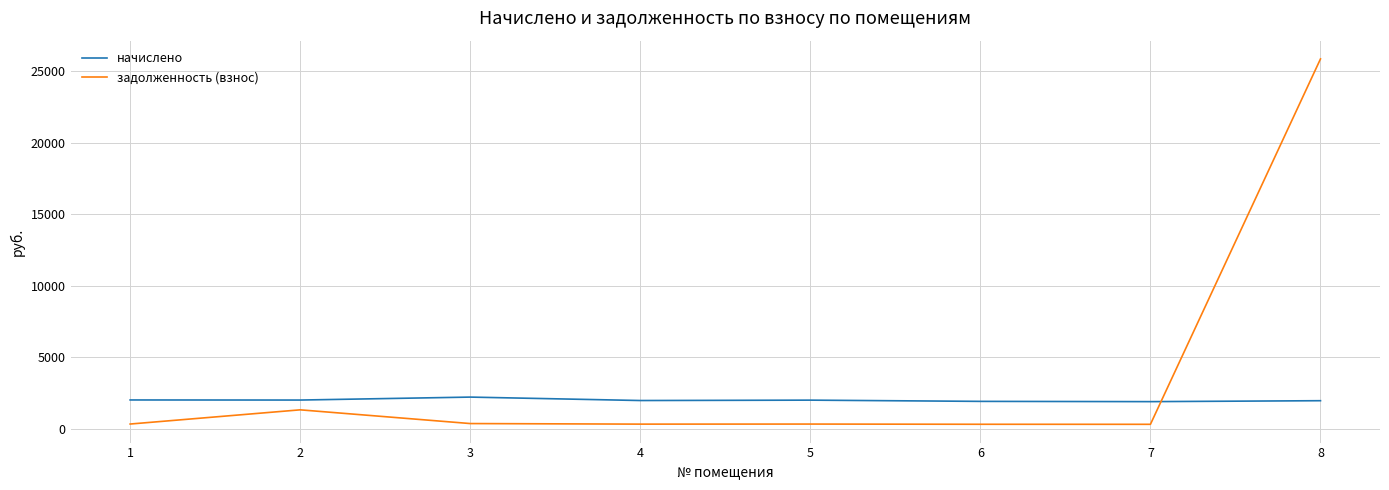

Between which two adjacent categories do задолженность (взнос) and начислено first intersect?

7 and 8